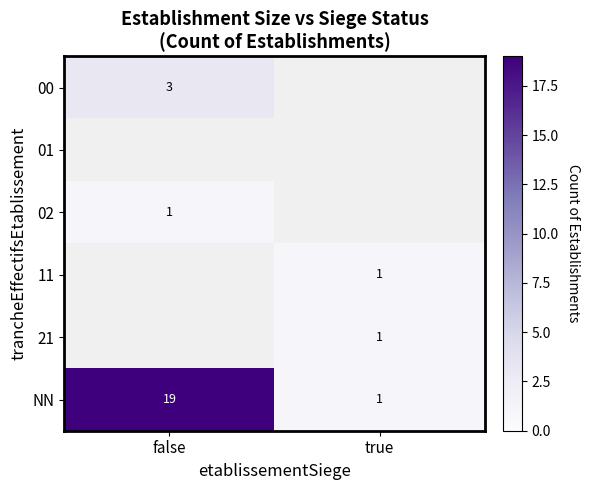

What is the approximate value of NN at false?

19